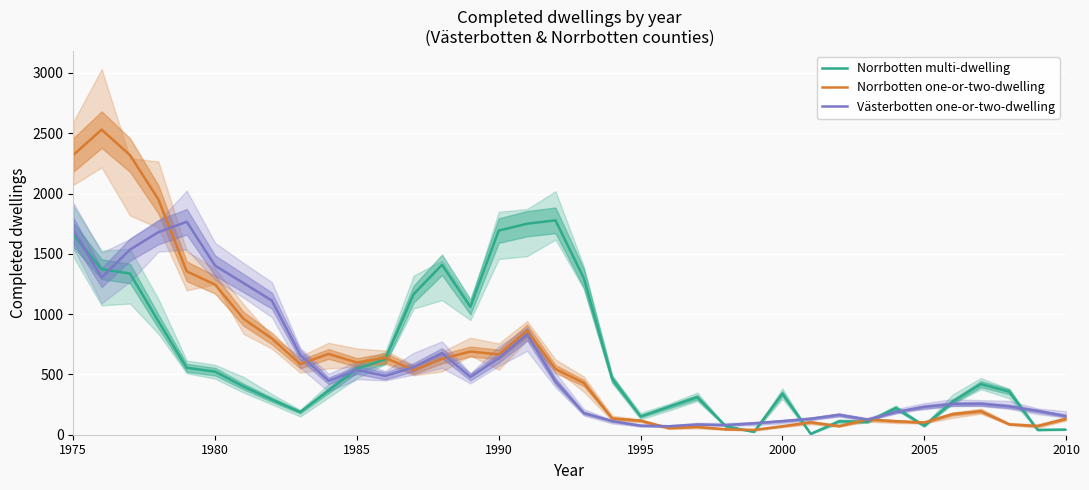

Reading left to right, transcribe all the data shown in this chart.

Norrbotten multi-dwelling: 1659	1372	1337	941	555	523	400	291	188	366	547	626	1166	1409	1061	1693	1750	1778	1298	463	152	232	311	71	24	341	7	112	107	221	74	275	420	357	40	43
Norrbotten one-or-two-dwelling: 2320	2530	2319	1952	1355	1245	962	798	586	670	599	638	536	629	690	666	862	545	429	135	117	55	65	45	40	70	103	71	127	112	101	171	195	86	72	132
Västerbotten one-or-two-dwelling: 1699	1303	1535	1680	1766	1402	1258	1113	663	447	537	488	560	677	479	635	832	443	180	113	75	70	85	80	95	113	133	165	125	187	231	254	256	235	197	155